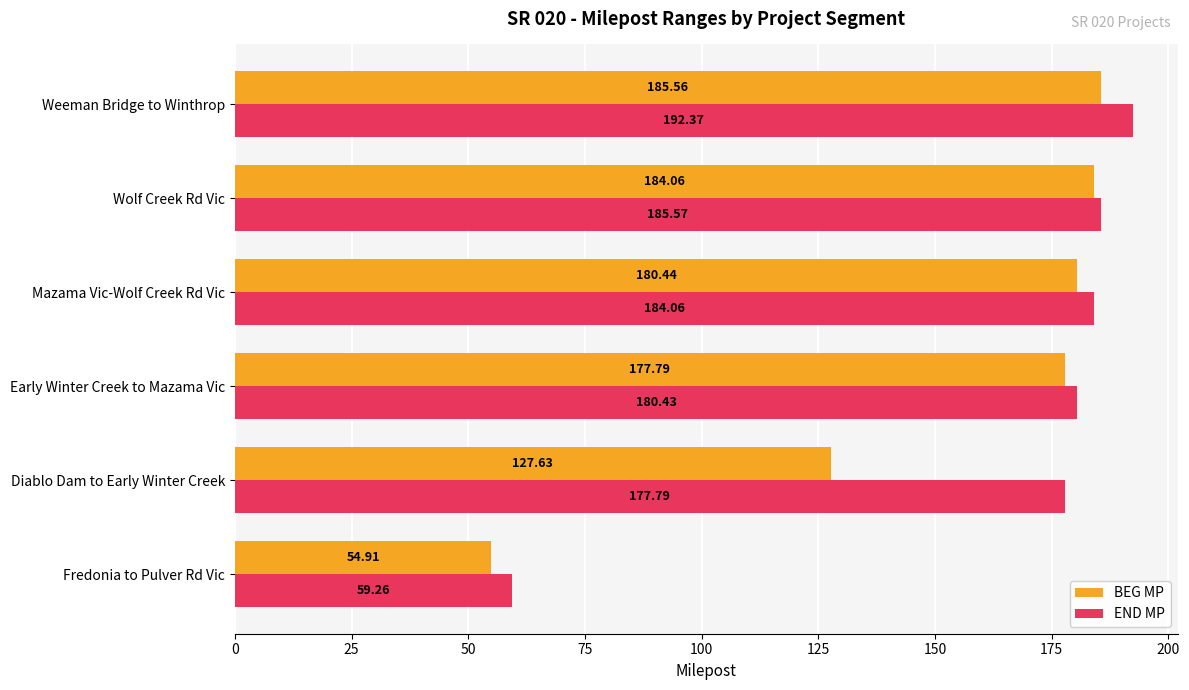

At how many categories does at least one series exceed 119?

5